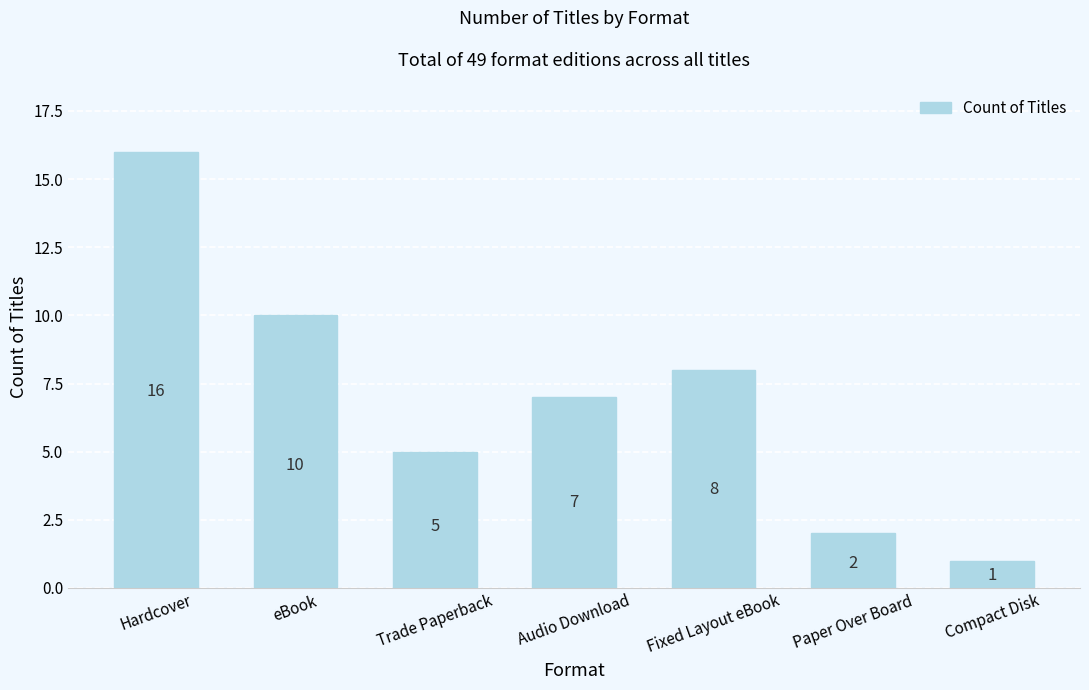

Reading left to right, list all the values displayed in this chart.

16	10	5	7	8	2	1